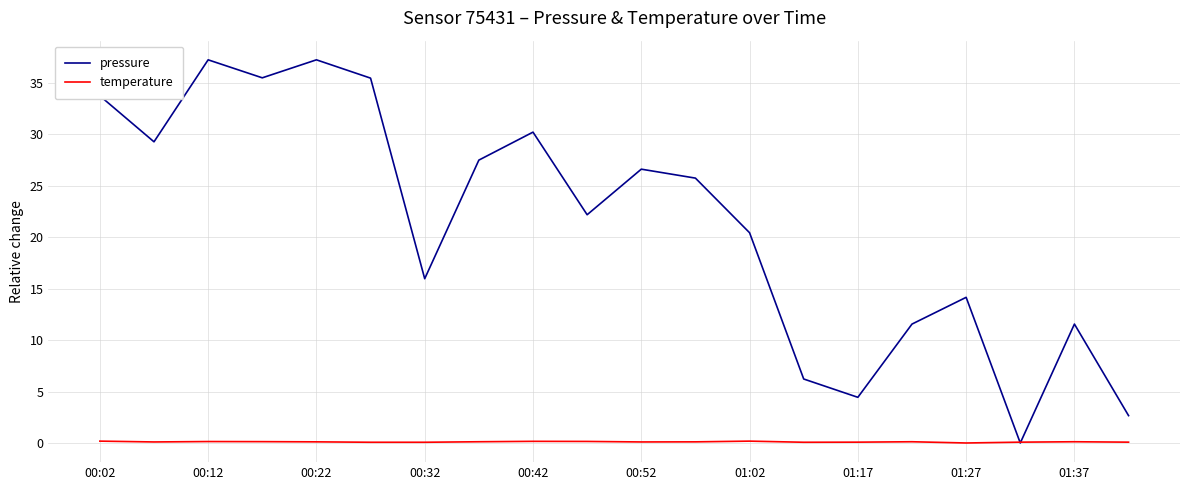

Which series has the largest total across all categories?

pressure